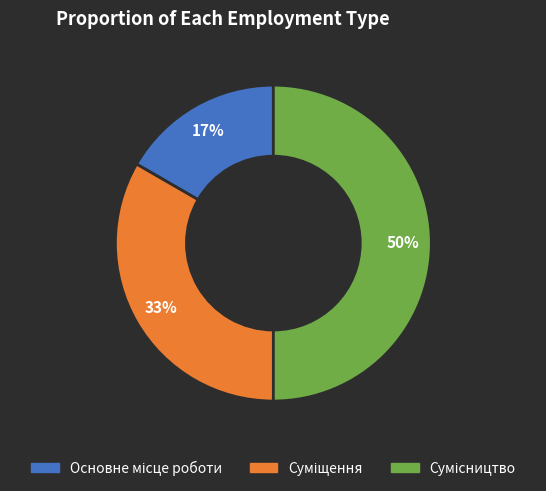

To the nearest percent, what is the average slice percentage?

33%